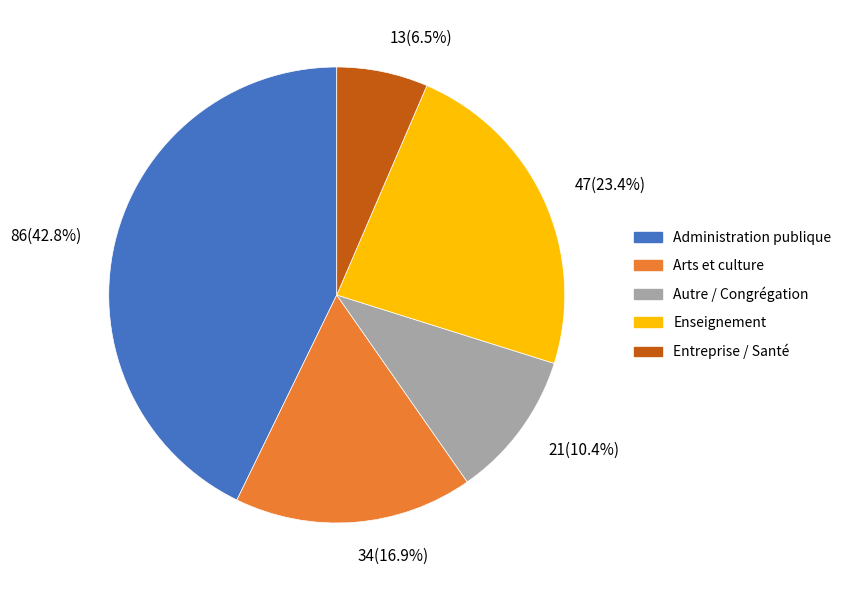

What is the total percentage of Administration publique and Arts et culture?

59.7%